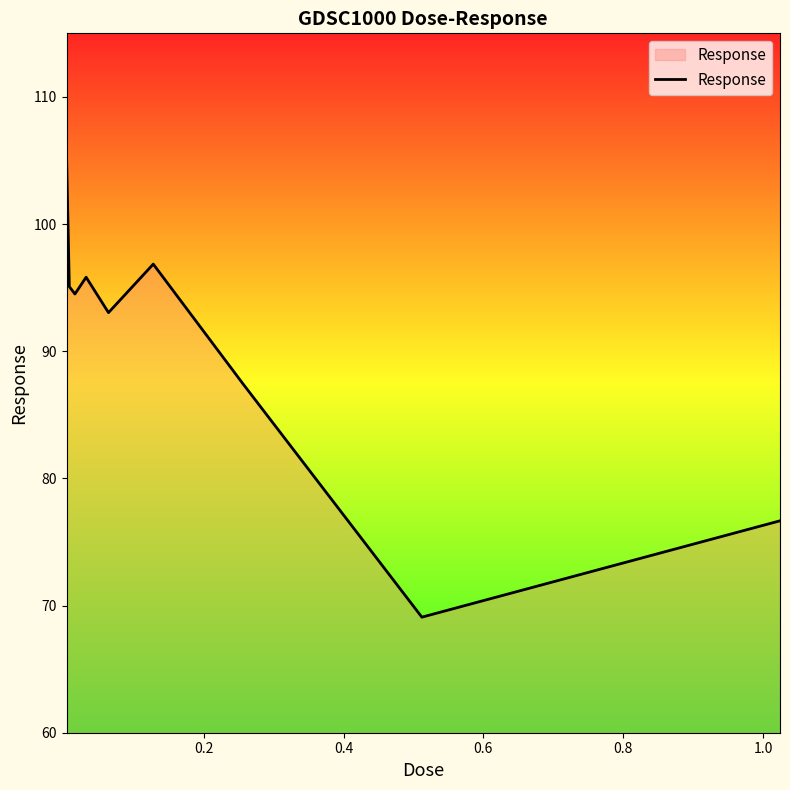

What is the difference between the maximum and minimum values?

36.3